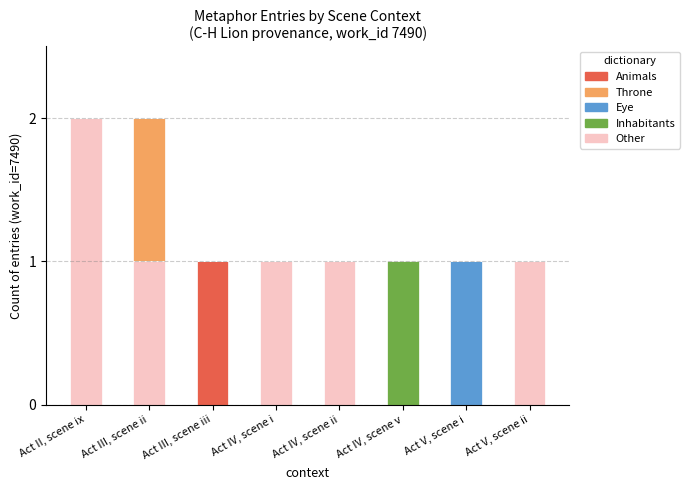

How many categories are shown in the chart?

8